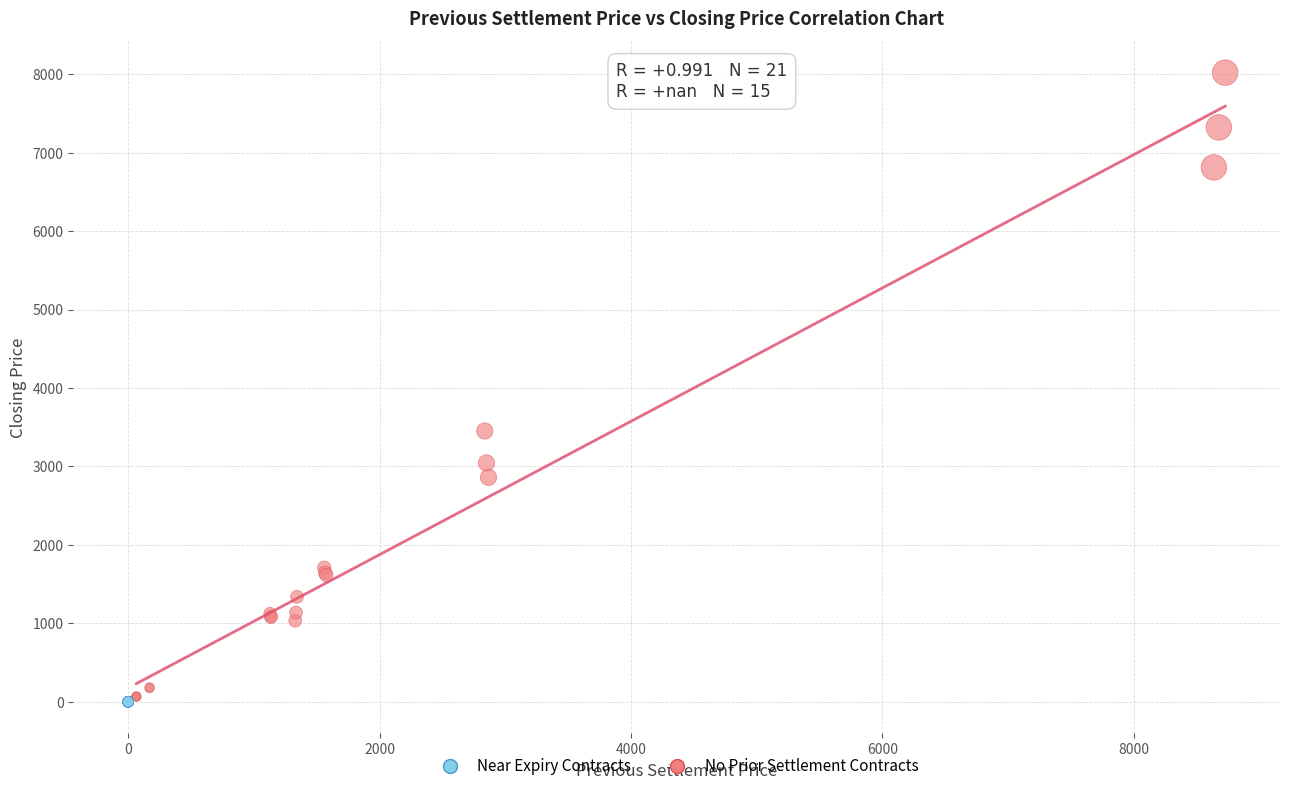

What are all the series names shown in the legend?

Near Expiry Contracts, No Prior Settlement Contracts